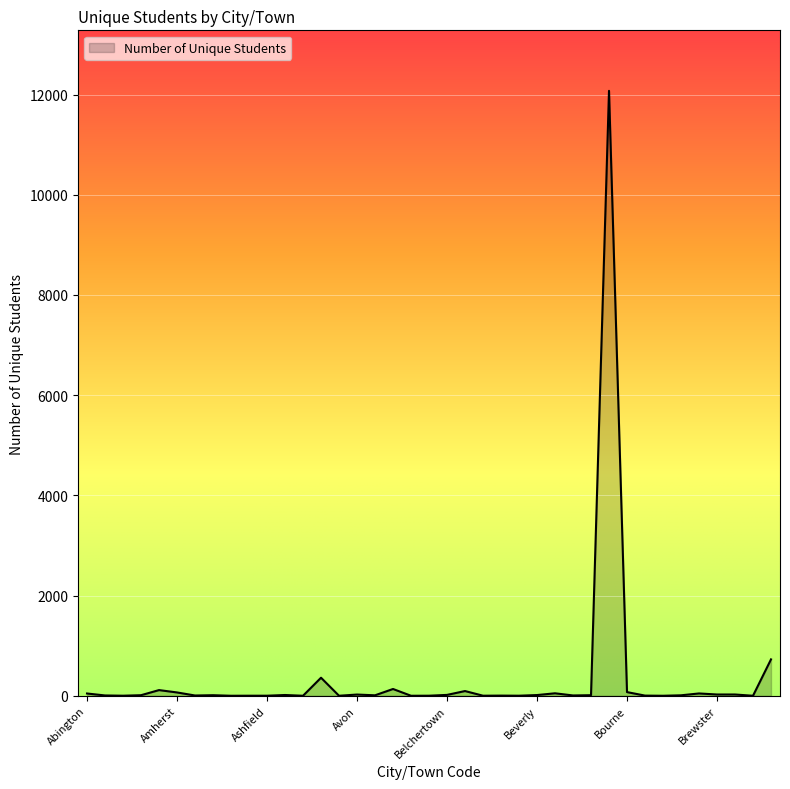

What is the maximum value shown in the chart?

12075